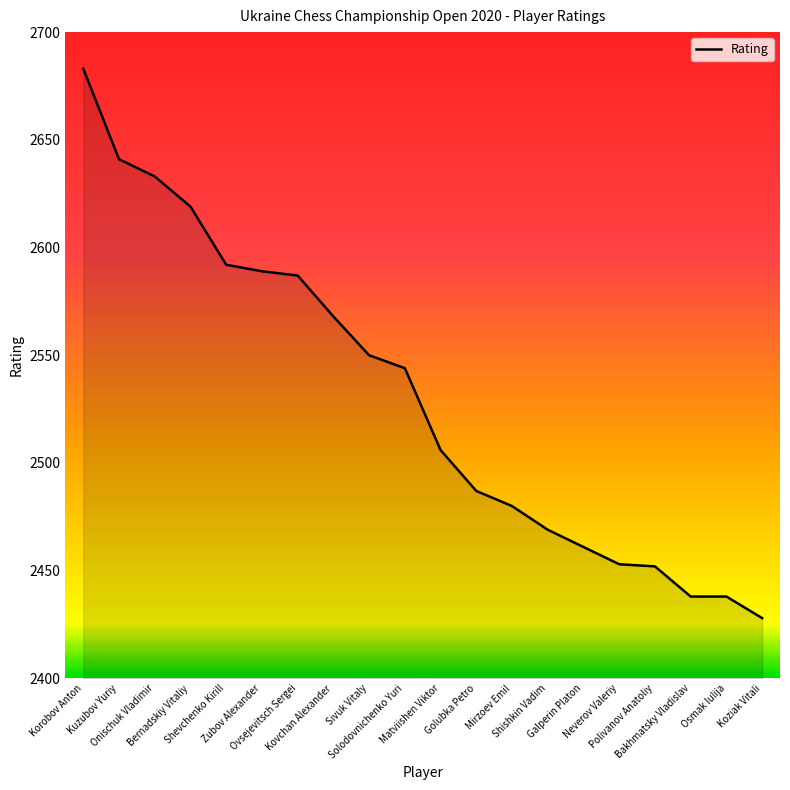

What is the difference between the maximum and minimum values?

255